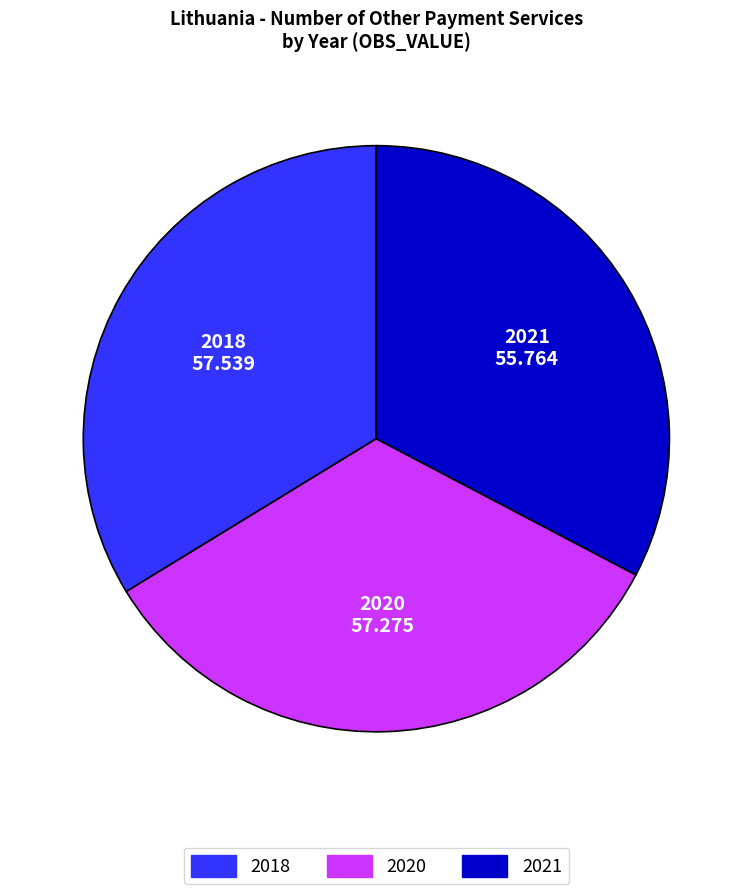

What is the ratio of the value at 2020 to the value at 2021?

1.0